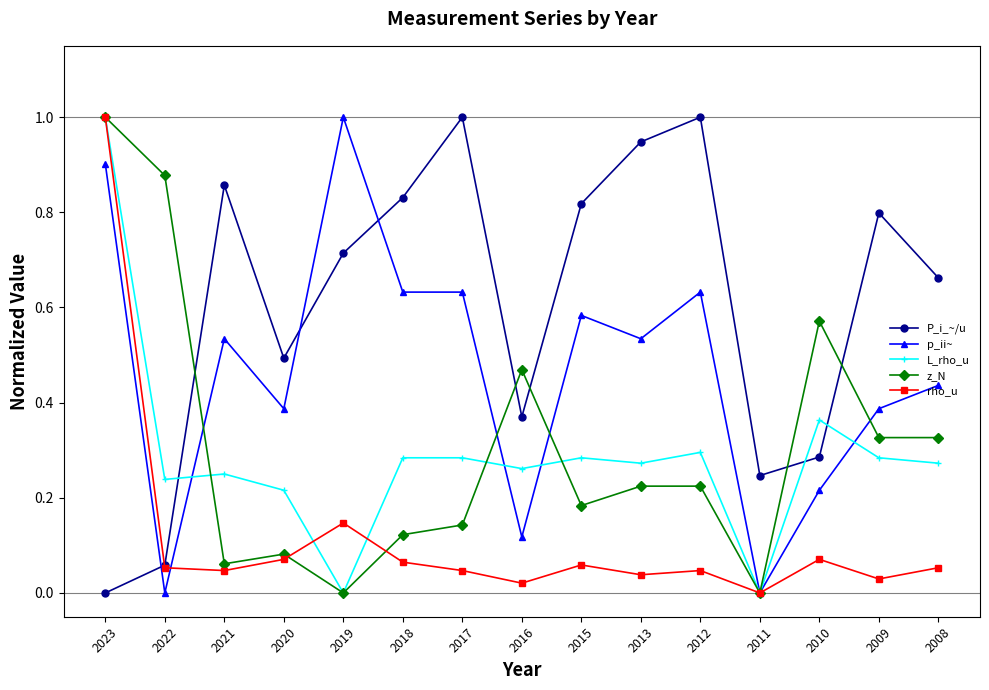

What is the sum of all P_i_~/u values?

9.1